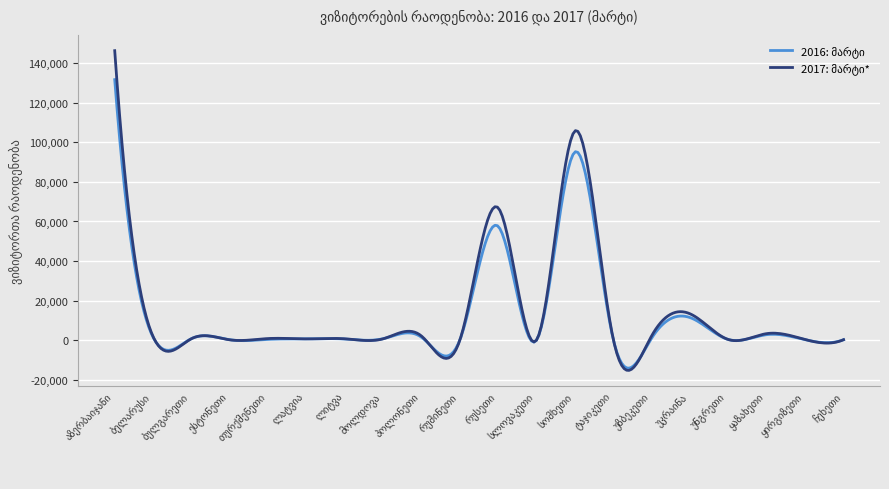

What is the minimum value shown in the chart?

-15127.7